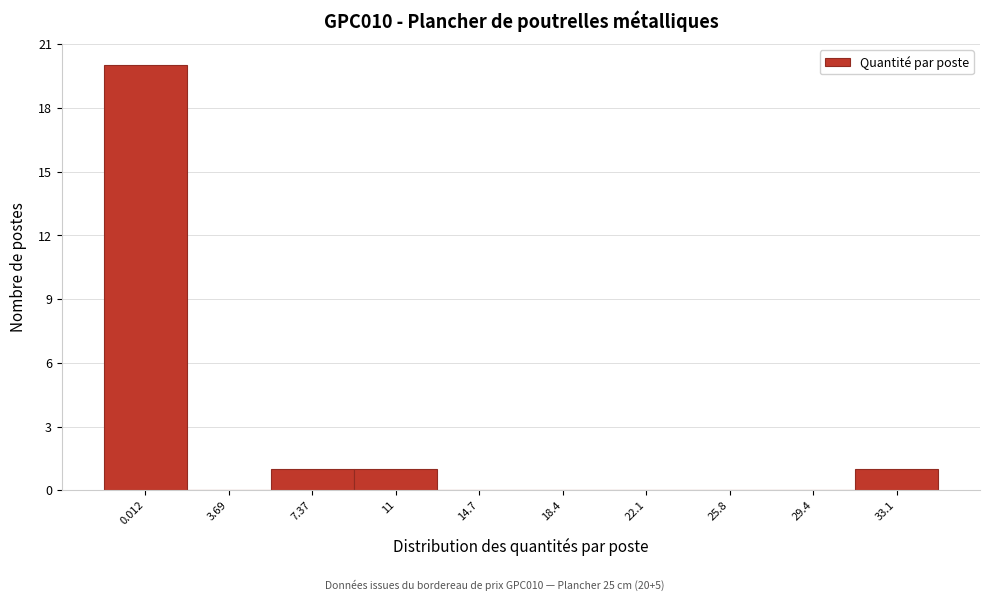

Reading left to right, list all the values displayed in this chart.

0.012=20	3.69=0	7.37=1	11=1	14.7=0	18.4=0	22.1=0	25.8=0	29.4=0	33.1=1